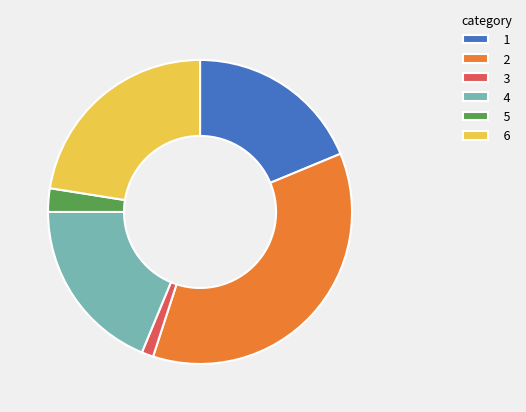

Count the number of slices in the pie.

6